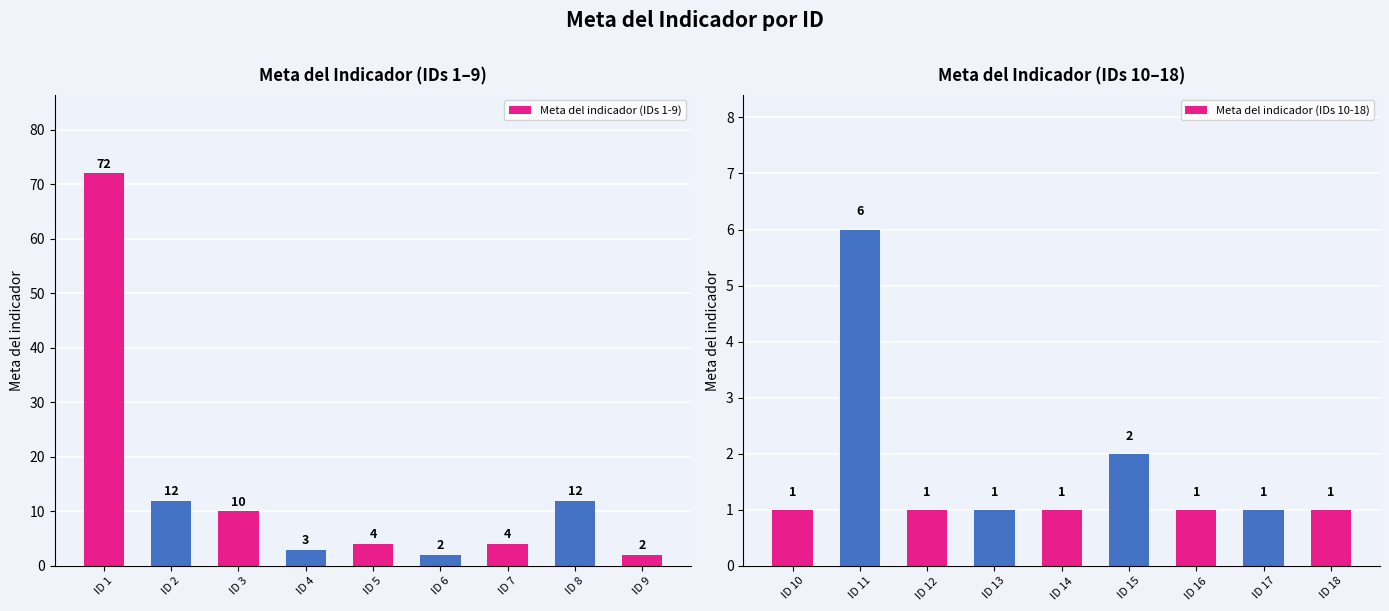

The value of Meta del indicador (IDs 1-9) at ID 4 is 3. True or false?

True